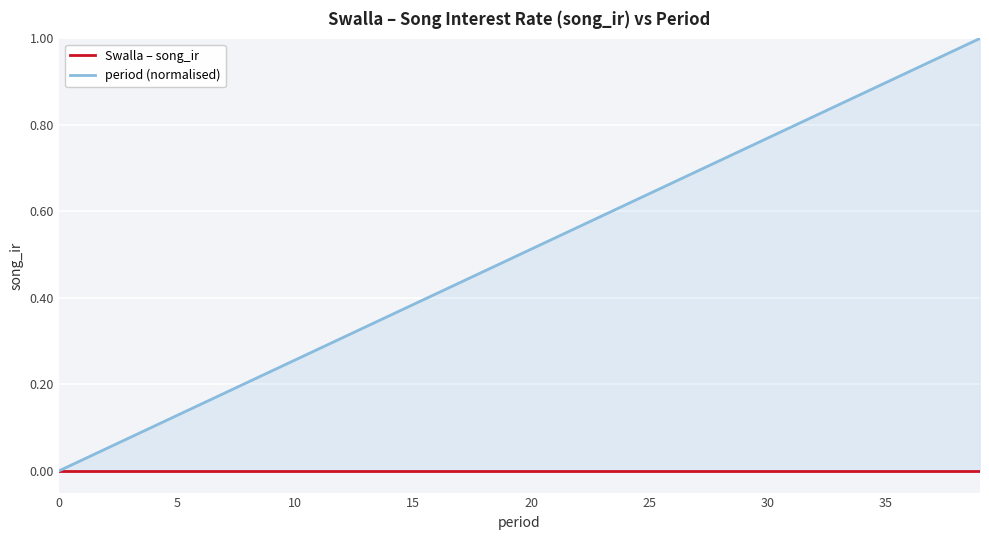

What are all the series names shown in the legend?

Swalla – song_ir, period (normalised)